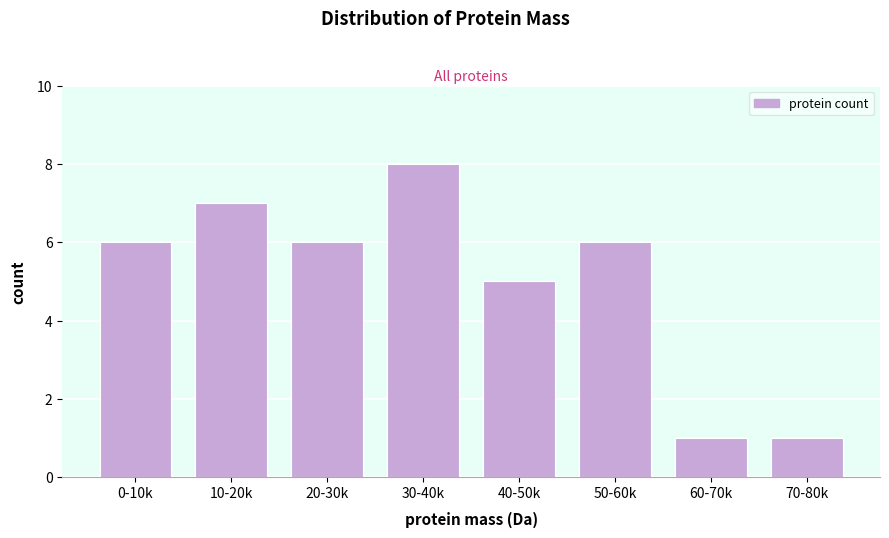

Reading left to right, extract all data points from this chart.

0-10k=6	10-20k=7	20-30k=6	30-40k=8	40-50k=5	50-60k=6	60-70k=1	70-80k=1